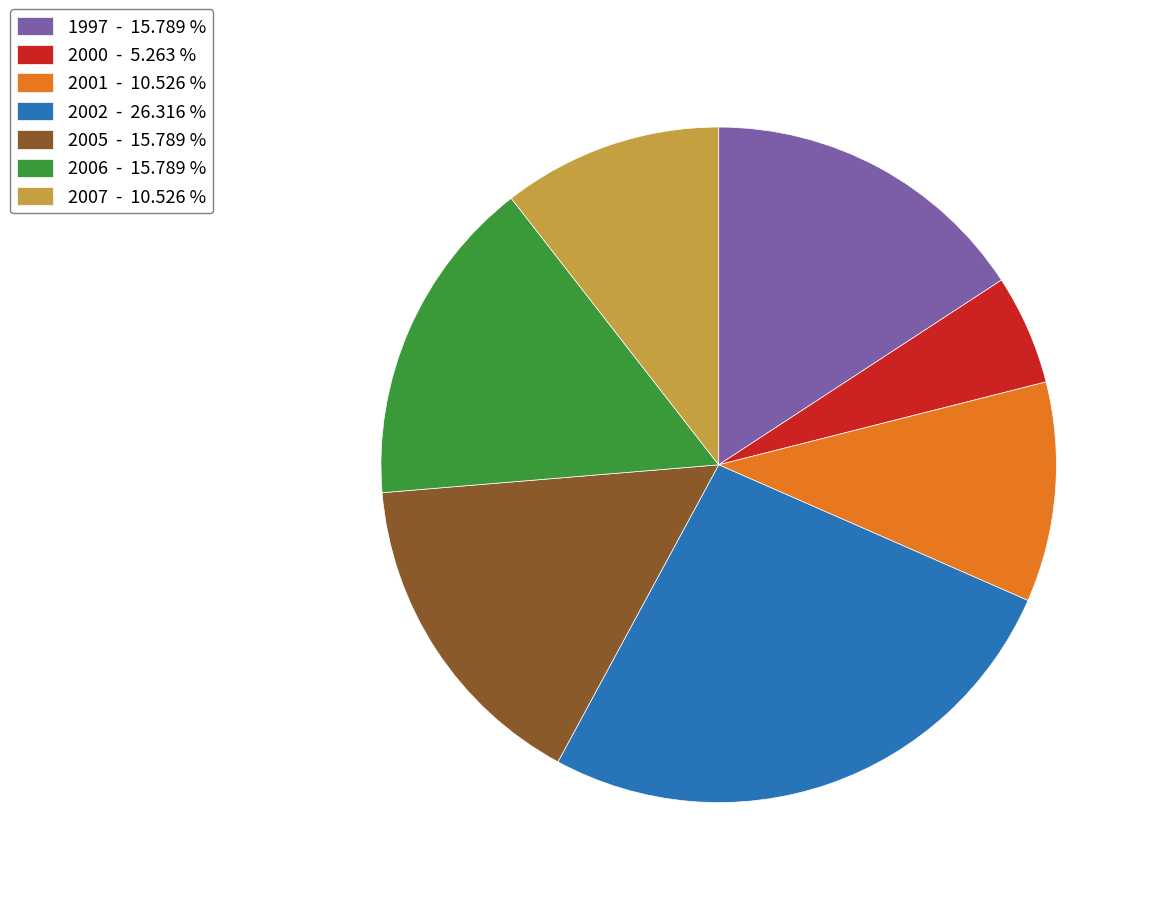

Does 2007 represent more than half of the total?

No